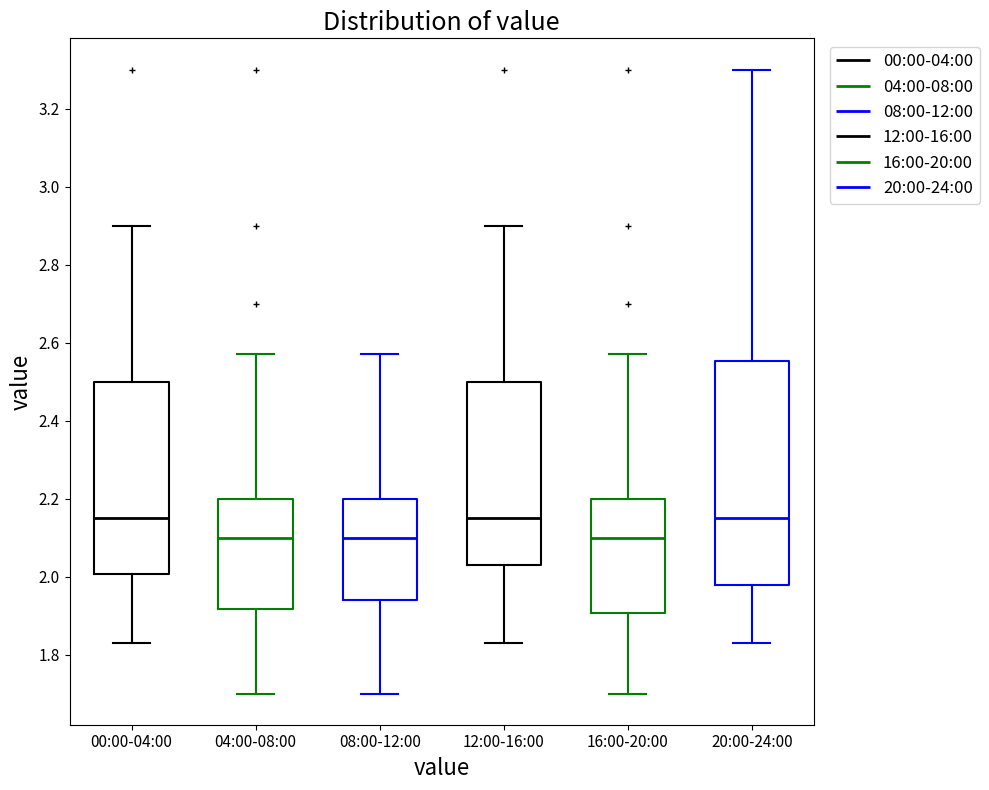

Reading left to right, transcribe this box plot: for each box, give where its median line is, the range the box spans, and where its two whiskers end, as read against the y-axis. The values are not printed on the chart, so give them approximately, as read against the axis.

00:00-04:00: median 2.16, box 2.00 to 2.50, whiskers 1.84 to 2.90
04:00-08:00: median 2.10, box 1.92 to 2.20, whiskers 1.70 to 2.58
08:00-12:00: median 2.10, box 1.94 to 2.20, whiskers 1.70 to 2.58
12:00-16:00: median 2.16, box 2.04 to 2.50, whiskers 1.84 to 2.90
16:00-20:00: median 2.10, box 1.90 to 2.20, whiskers 1.70 to 2.58
20:00-24:00: median 2.16, box 1.98 to 2.56, whiskers 1.84 to 3.30